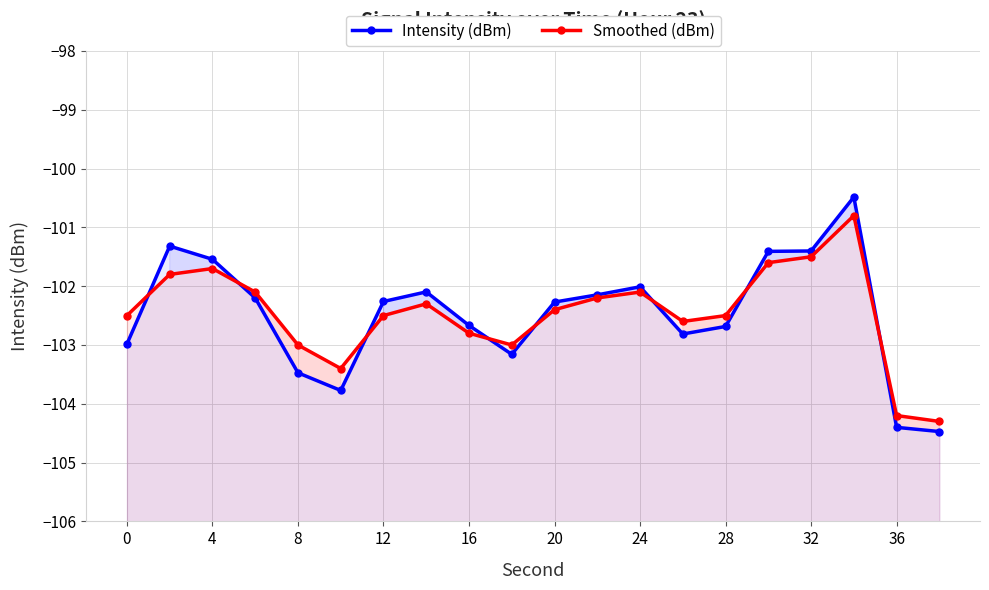

Reading left to right, what are all the values shown in this chart?

Intensity (dBm): -103.0	-101.3	-101.5	-102.2	-103.5	-103.8	-102.3	-102.1	-102.7	-103.2	-102.3	-102.1	-102.0	-102.8	-102.7	-101.4	-101.4	-100.5	-104.4	-104.5
Smoothed (dBm): -102.5	-101.8	-101.7	-102.1	-103.0	-103.4	-102.5	-102.3	-102.8	-103.0	-102.4	-102.2	-102.1	-102.6	-102.5	-101.6	-101.5	-100.8	-104.2	-104.3